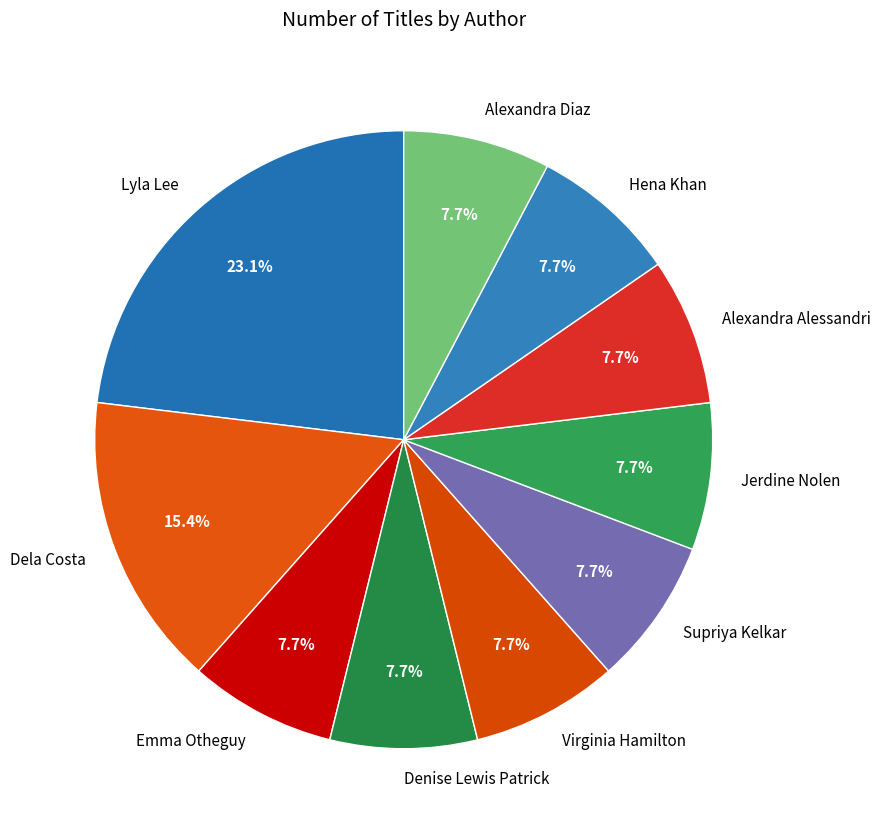

What percentage do Dela Costa and Lyla Lee together represent?

38.5%